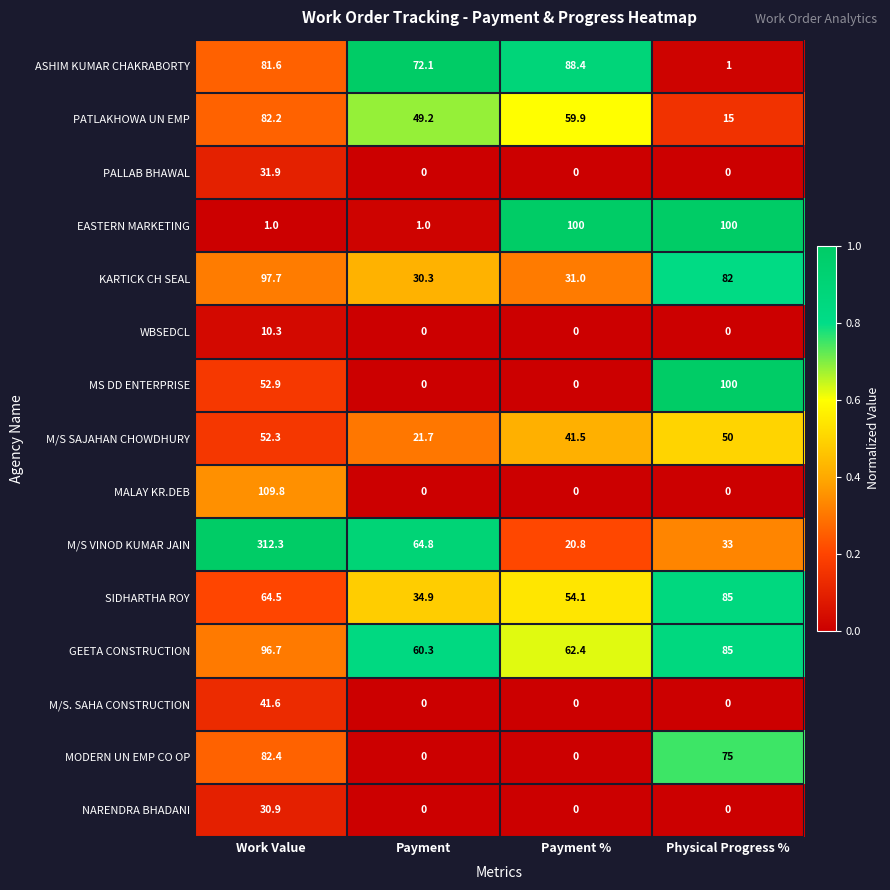

Which series has the widest spread of values?

M/S VINOD KUMAR JAIN